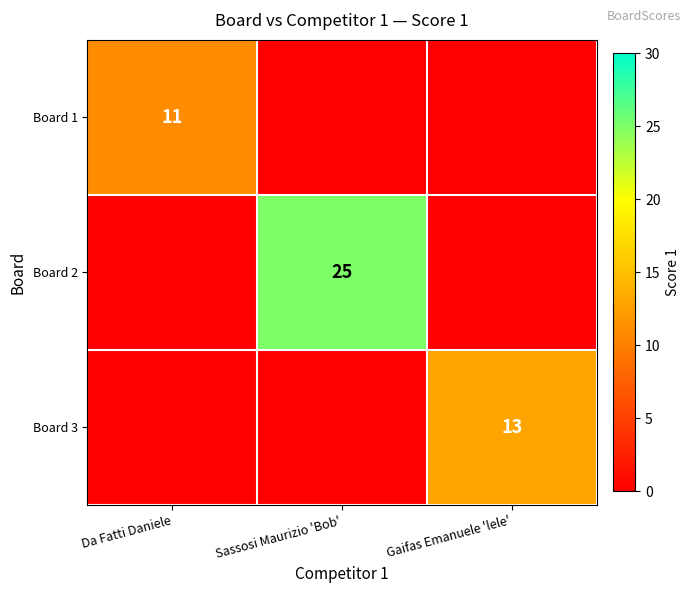

True or false: Board 2 has a value of 39 at Sassosi Maurizio 'Bob'.

False